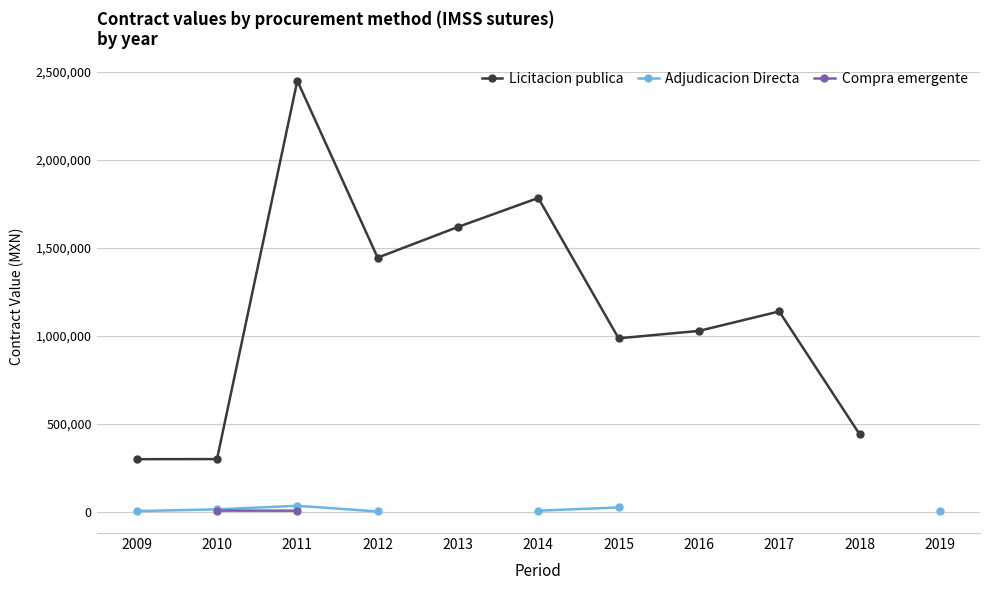

What is the maximum value shown in the chart?

2448955.8